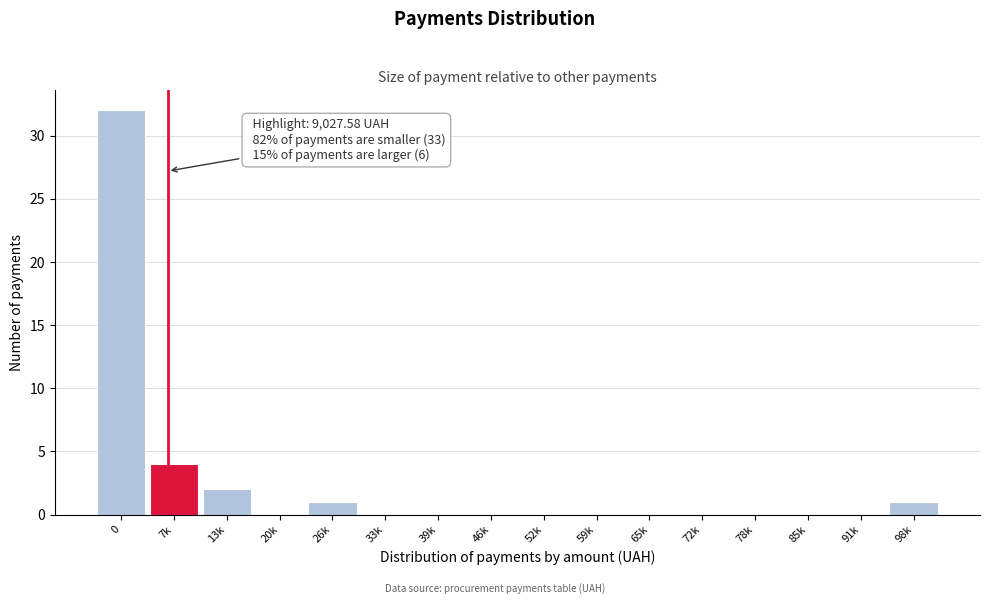

Reading left to right, extract all data points from this chart.

0=32	7k=4	13k=2	20k=0	26k=1	33k=0	39k=0	46k=0	52k=0	59k=0	65k=0	72k=0	78k=0	85k=0	91k=0	98k=1